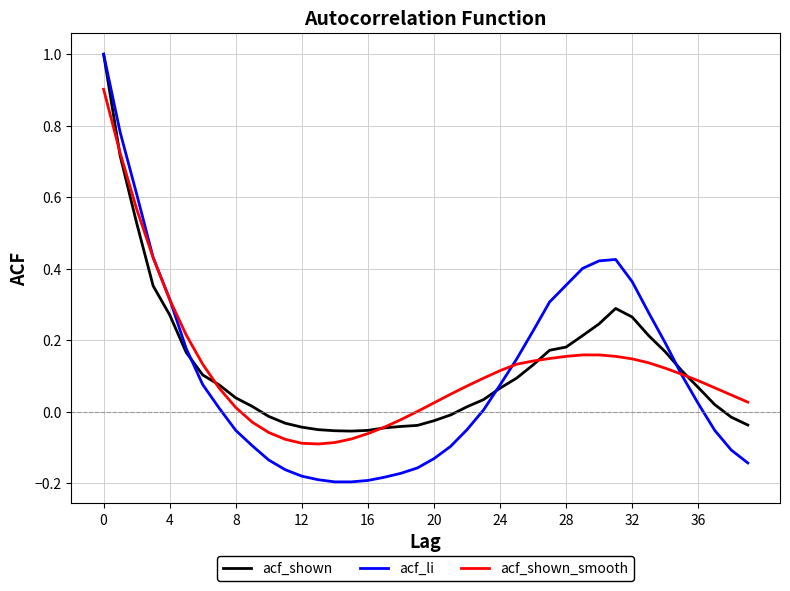

What is the greatest value displayed?

1.0